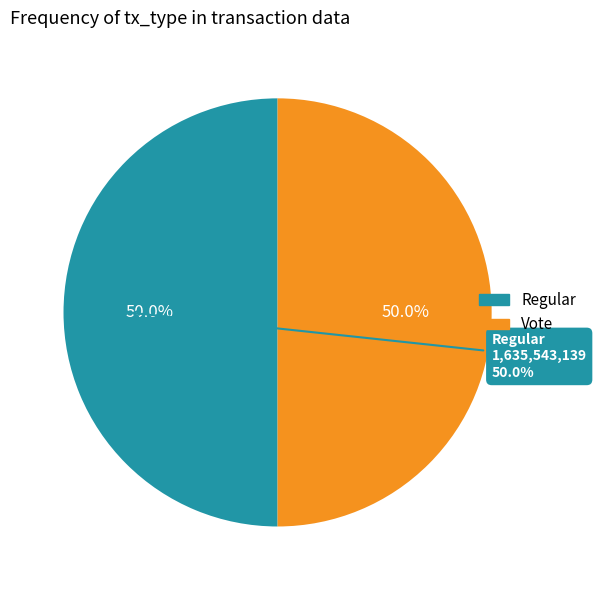

How much of the chart is everything except Vote?

50.0%